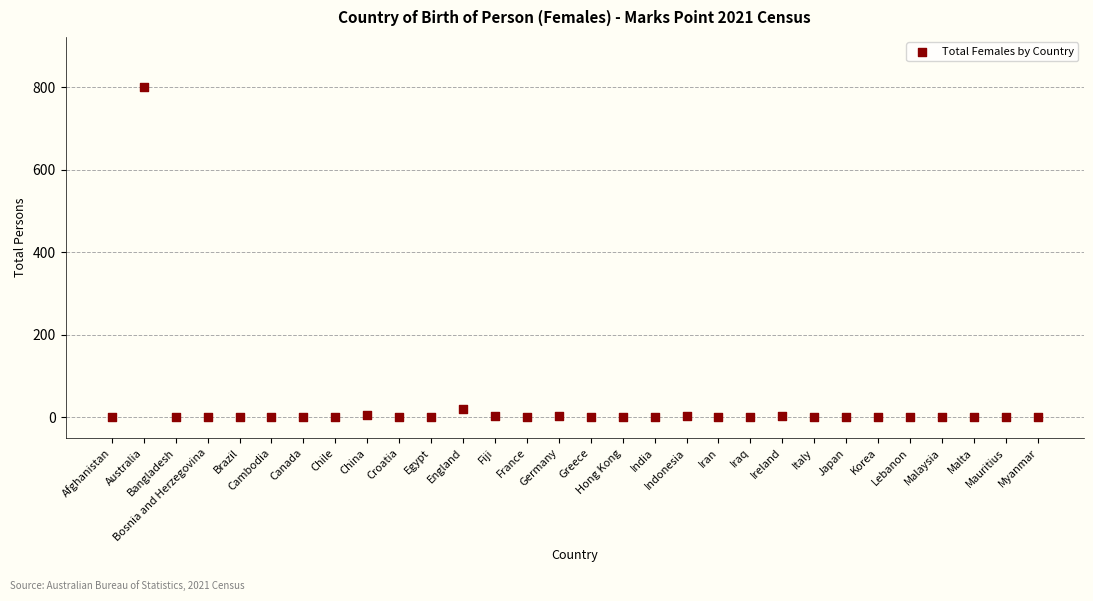

What Y value in the scatter plot is closest to 401?

21